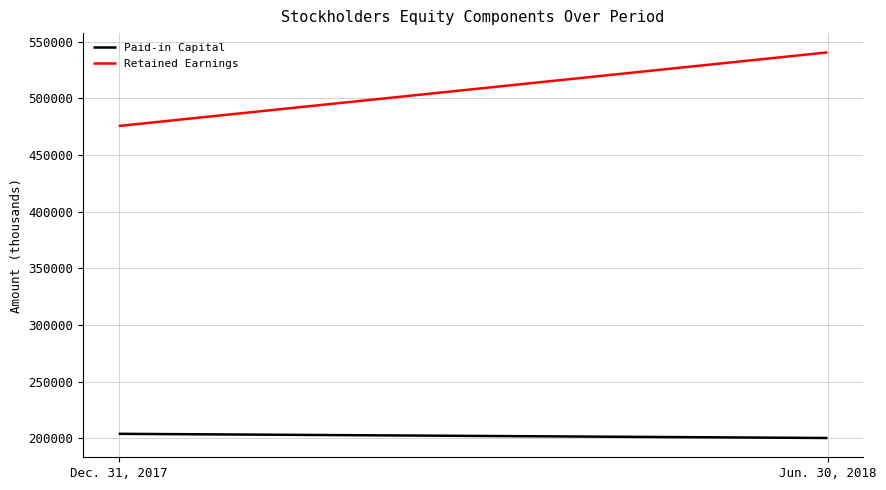

What is the difference between the highest and lowest values at Jun. 30, 2018?

340105